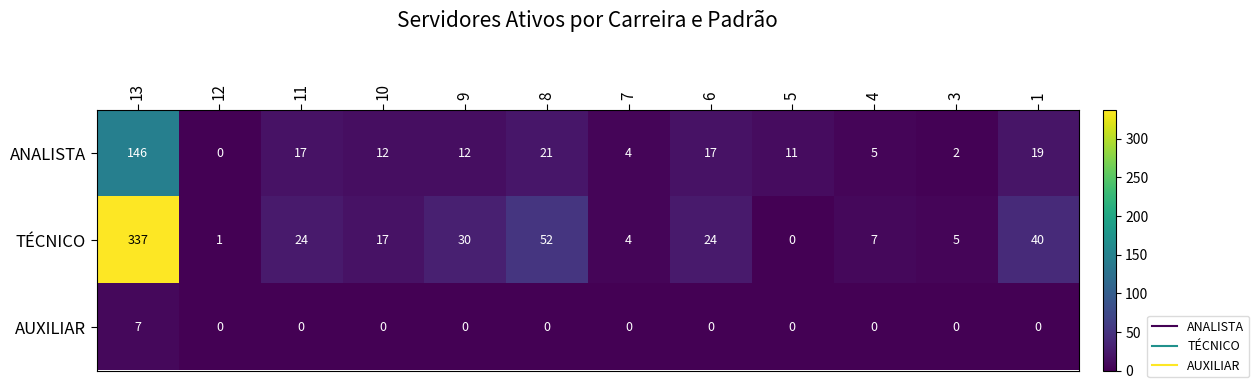

Is it true that AUXILIAR equals 0 at 3?

True